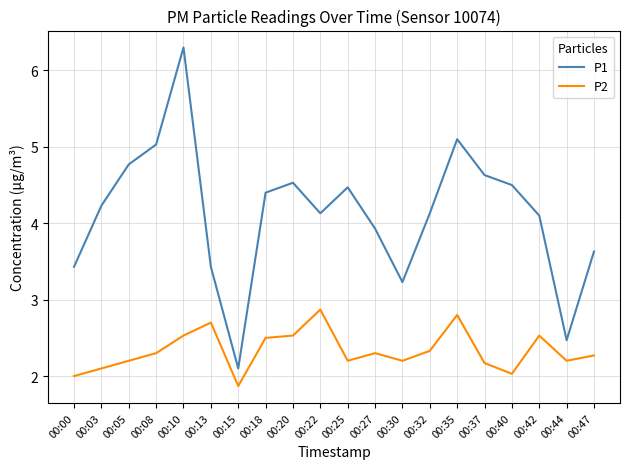

At which category does the chart reach its minimum across all series?

00:15